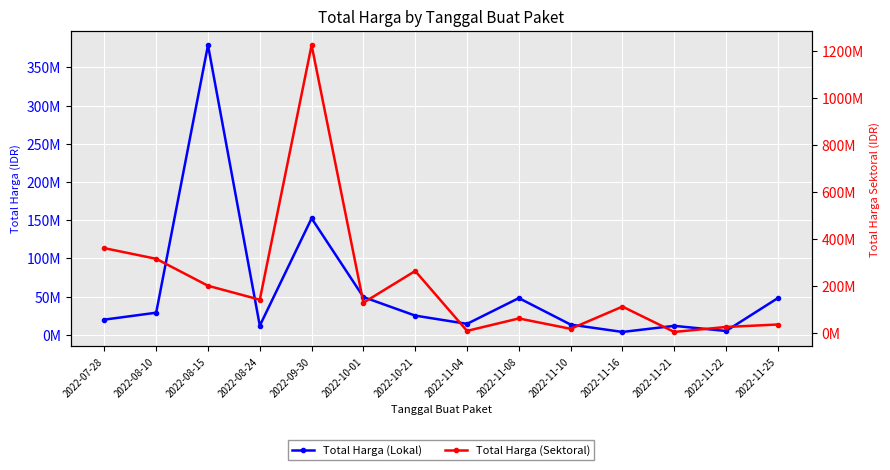

Where does the Total Harga (Lokal) series first go above 25200000?

2022-08-10